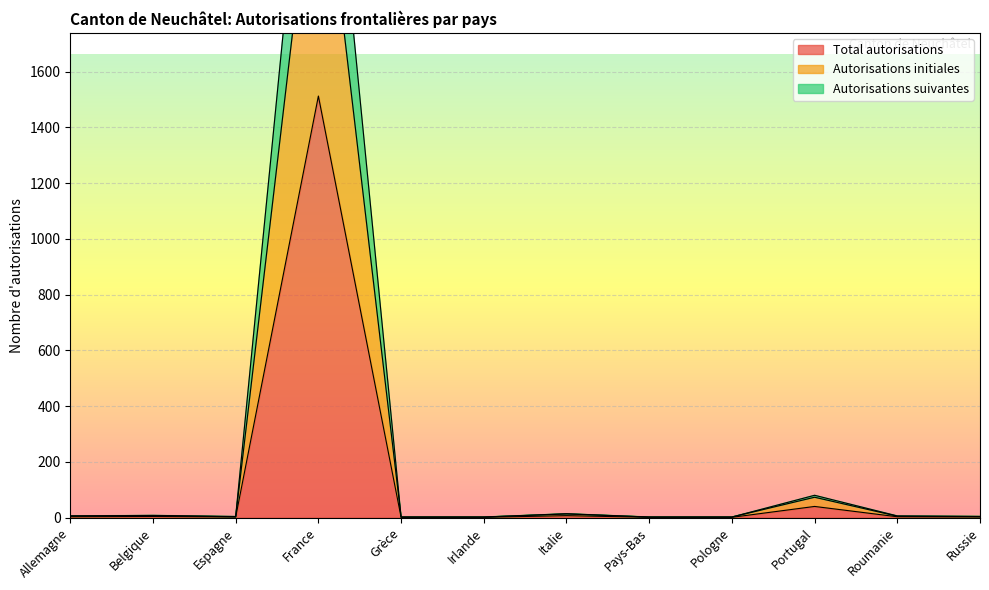

Between Allemagne and France, which is larger?

France